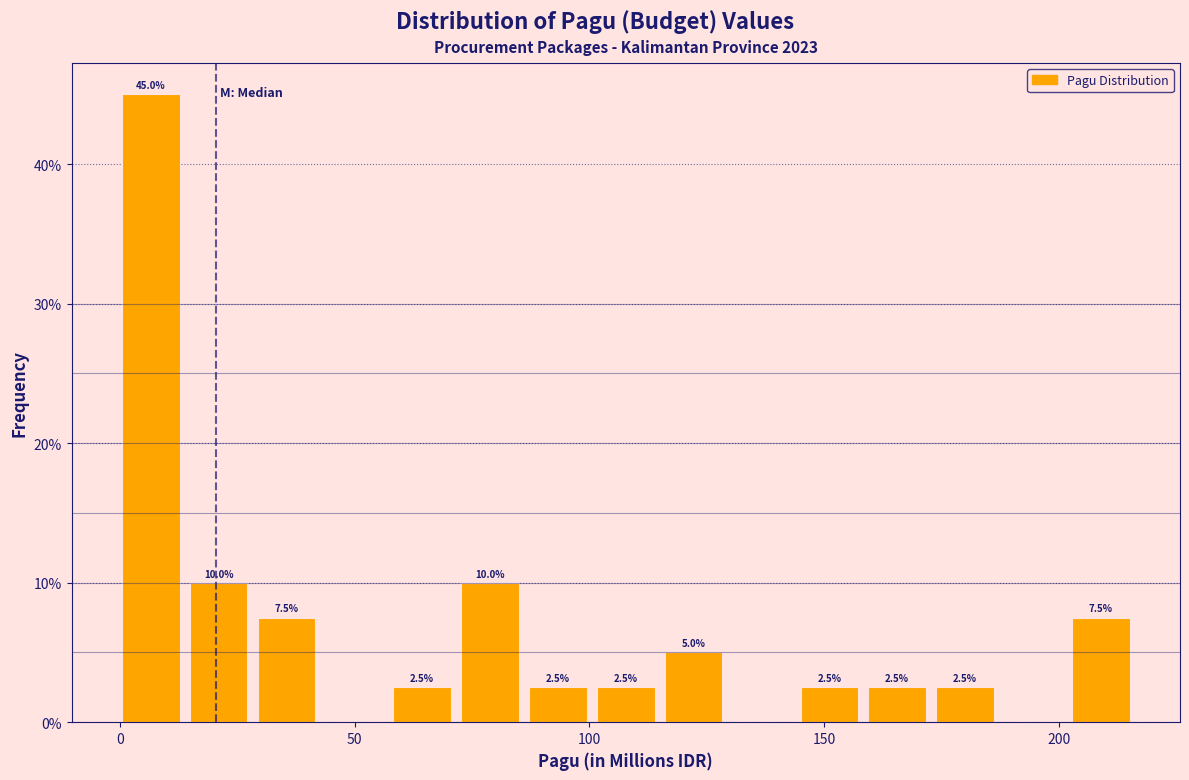

Read against the x-axis, roughly where is the centre of the tallest bar?

5